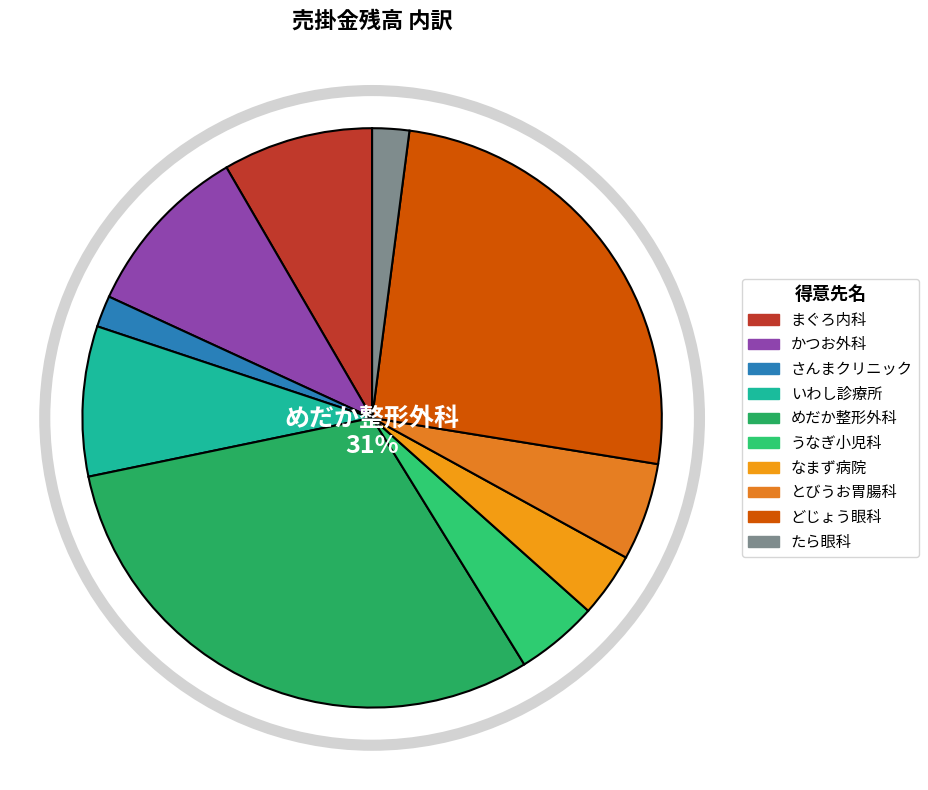

Count the number of slices in the pie.

10